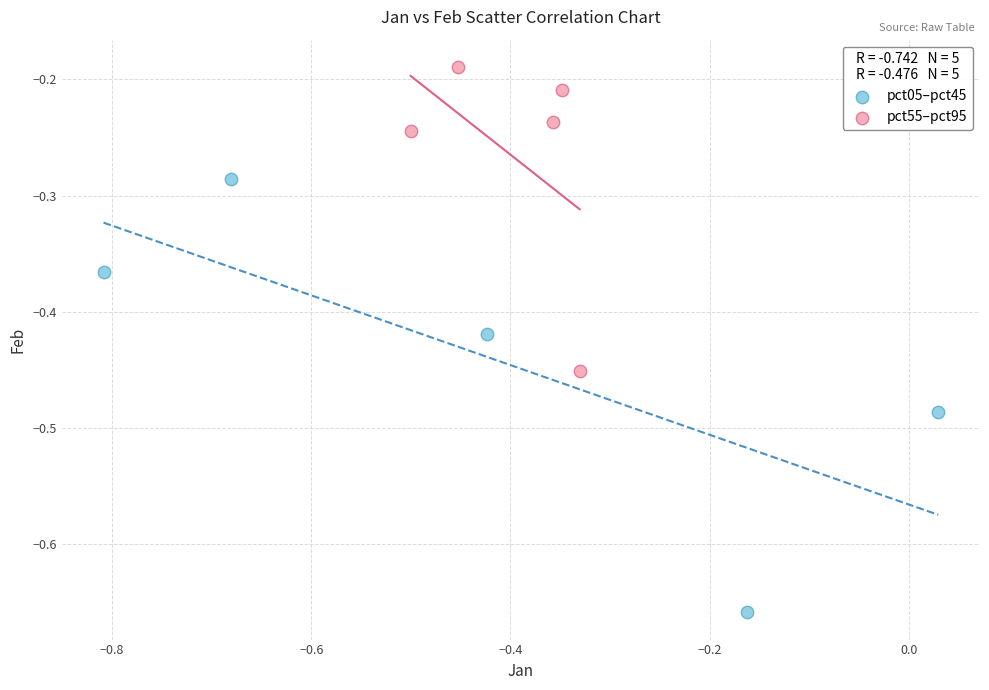

Which series contains the lowest Y value?

pct05–pct45